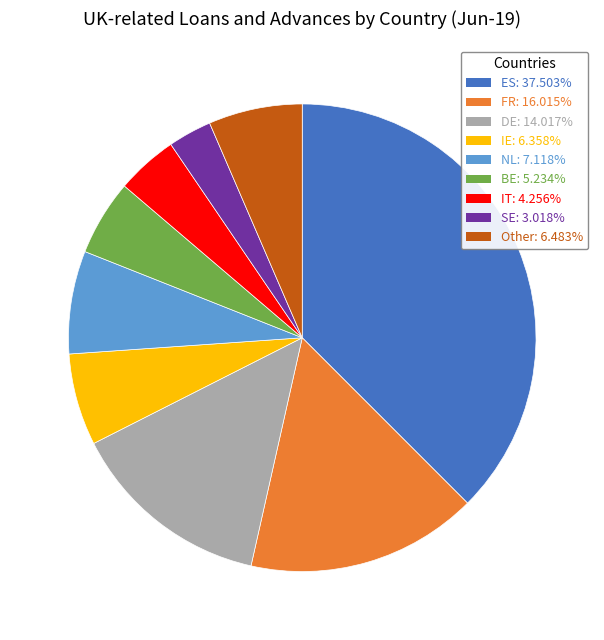

Is the sum of IT and IE greater than half?

No